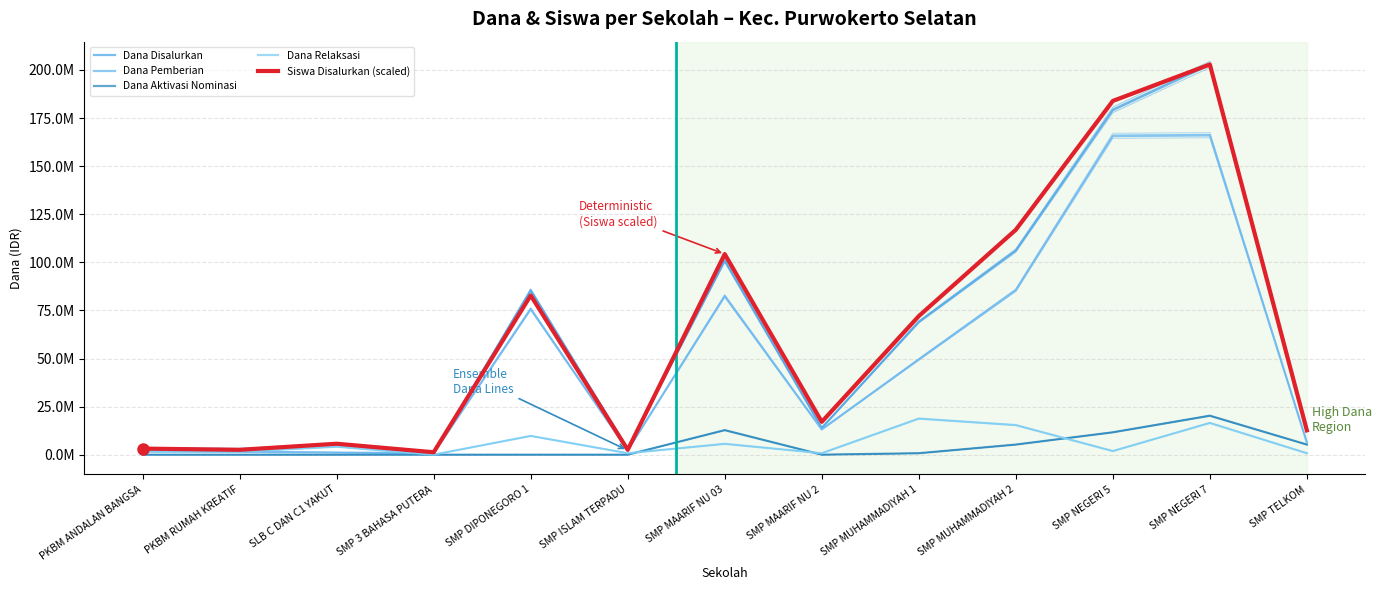

True or false: Siswa Disalurkan (scaled) has more than 1 points higher than both neighbors.

True